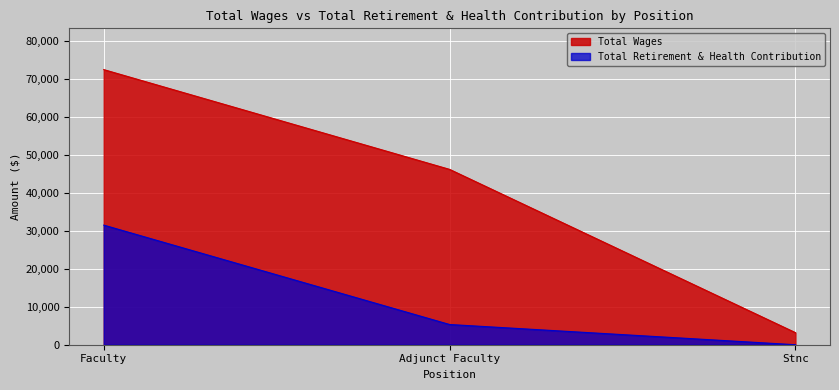

How many values in the Total Wages series exceed 46149?

1